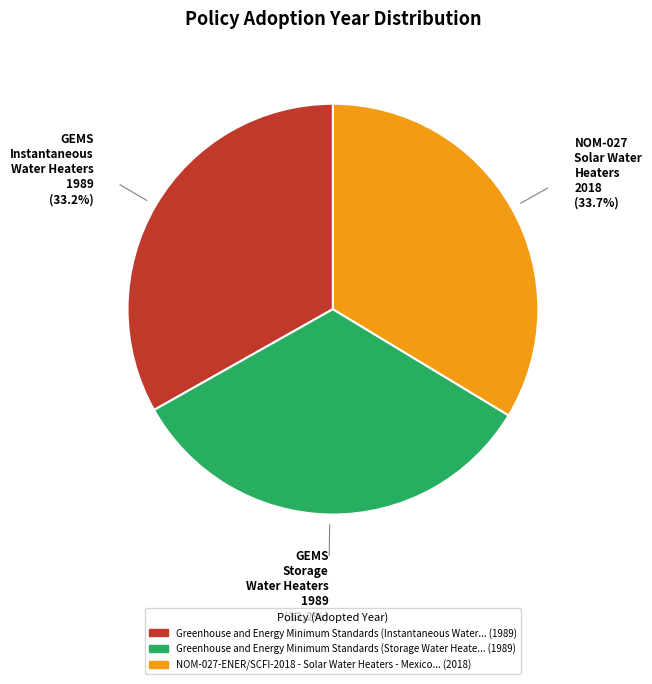

How many segments does this pie chart have?

3